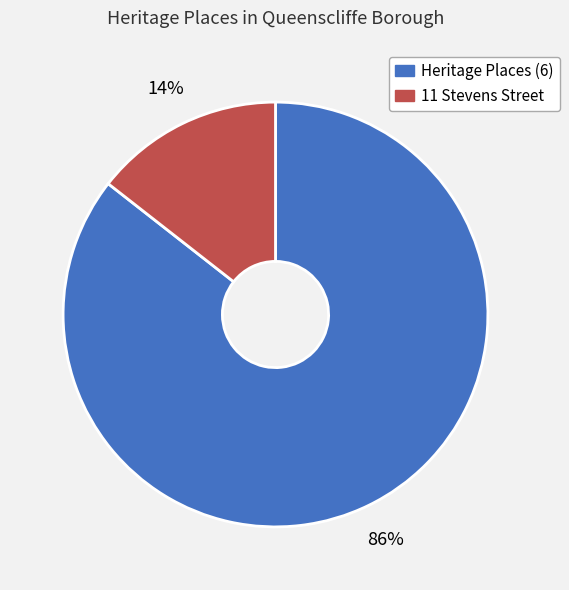

Does any single category account for the majority?

Yes